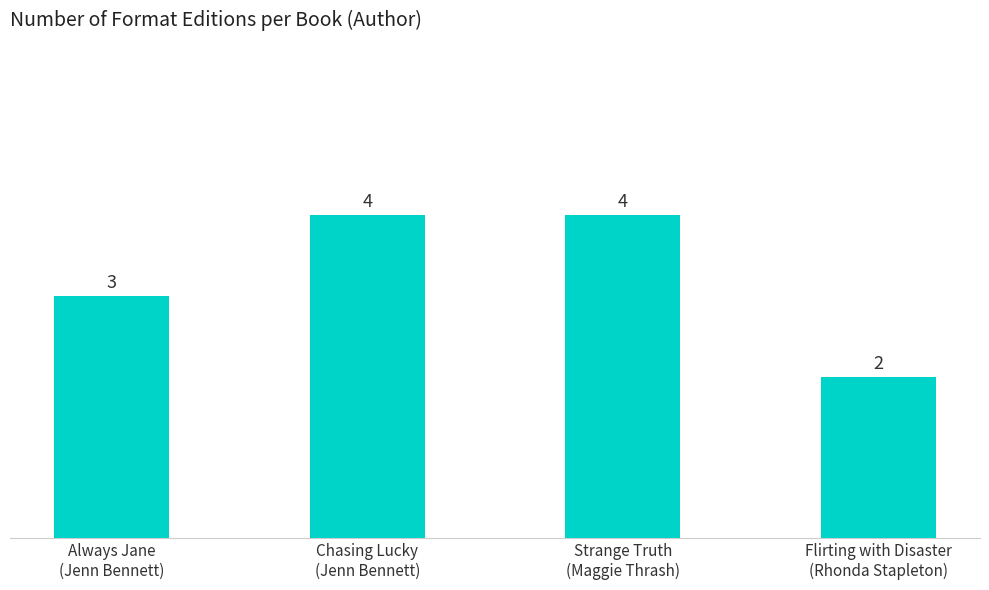

Are the bars grouped side by side (vs. stacked)?

No